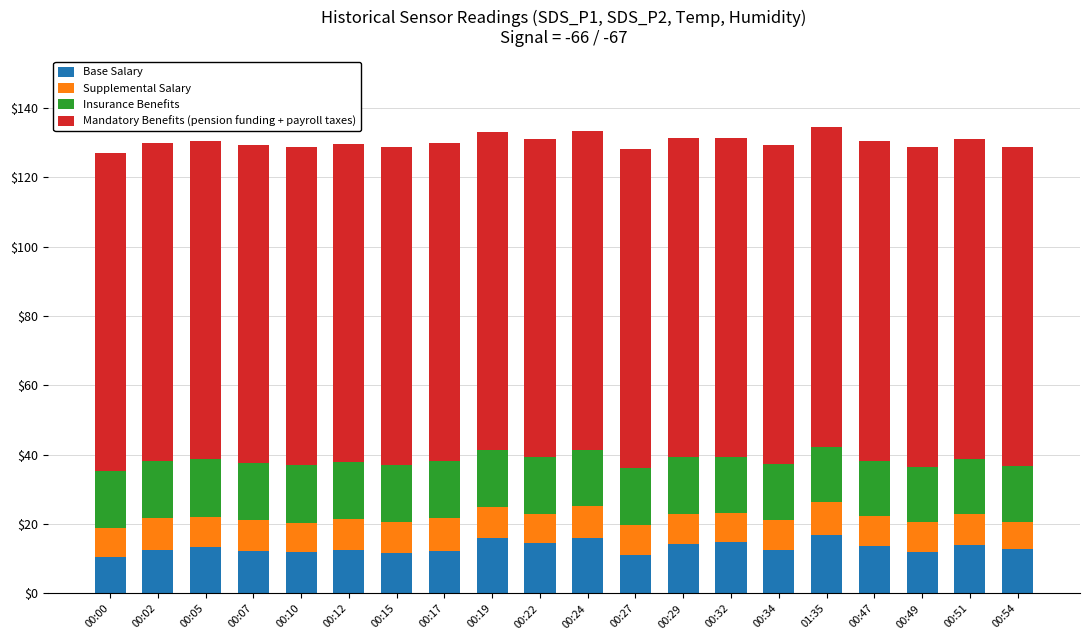

What is the total value across all series at 00:51?

131.0